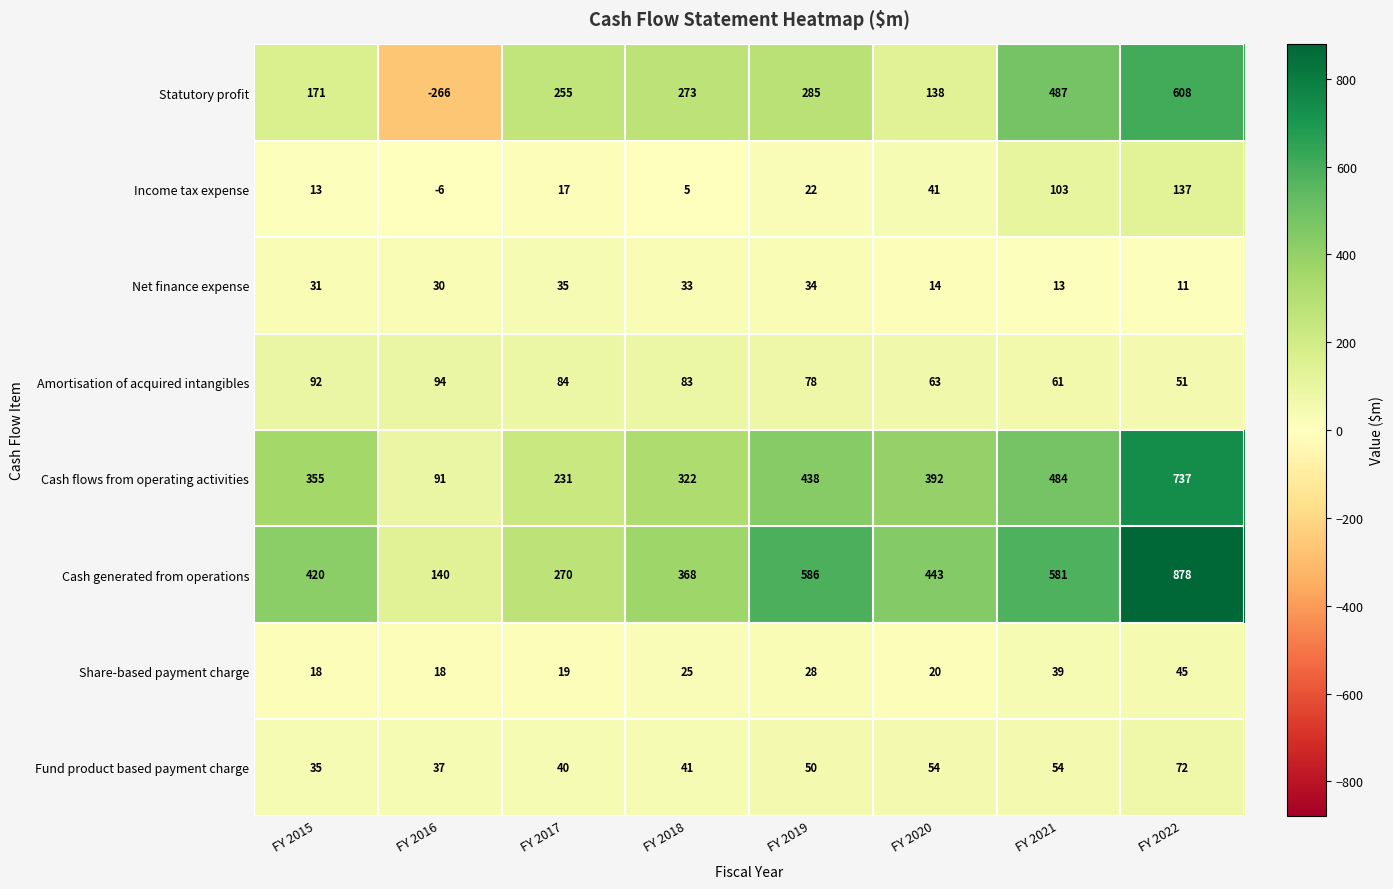

The value of Income tax expense at FY 2016 is -6. True or false?

True